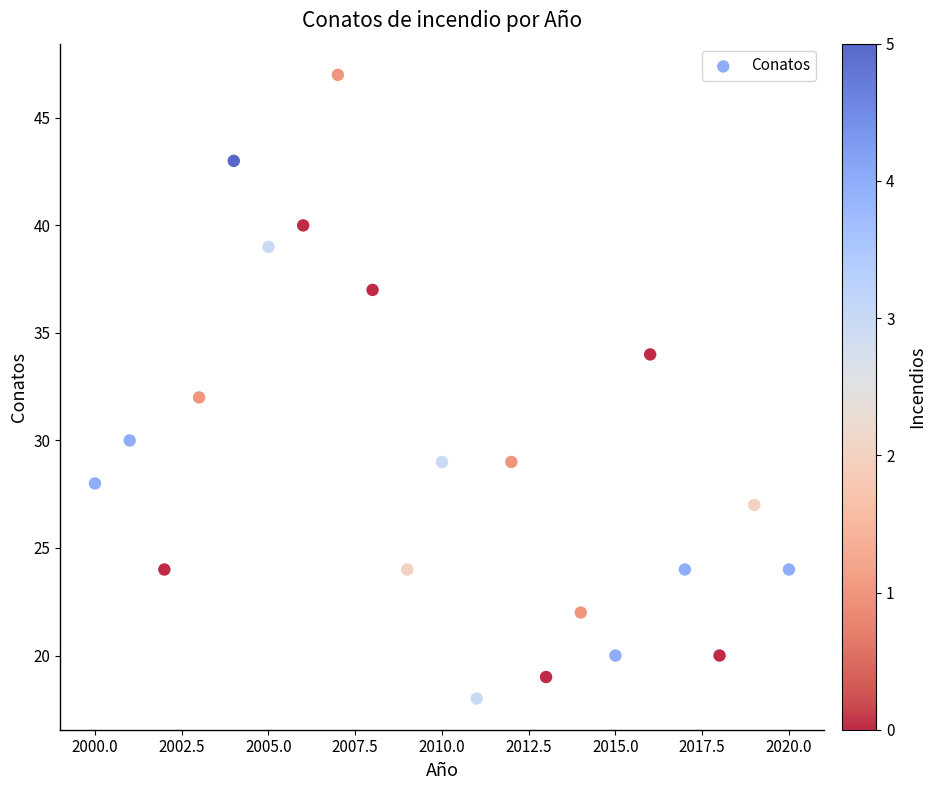

What is the range of X values (max minus min)?

20